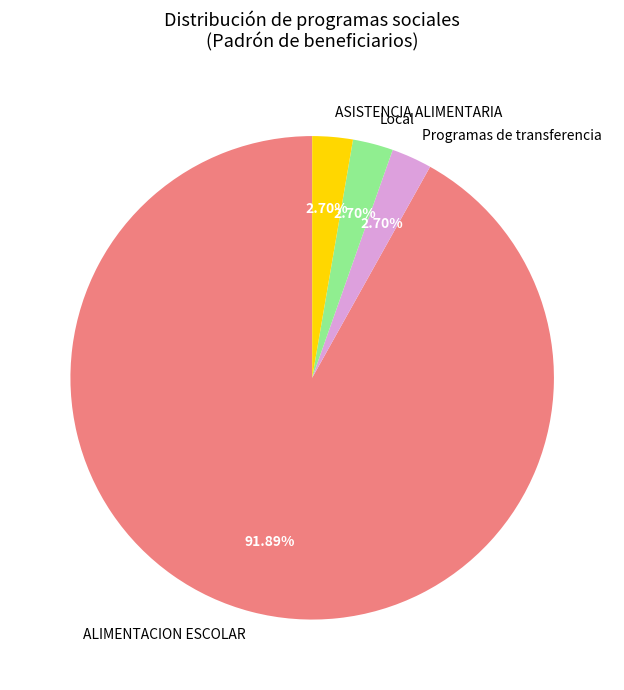

Which category has the biggest portion of the pie?

ALIMENTACION ESCOLAR